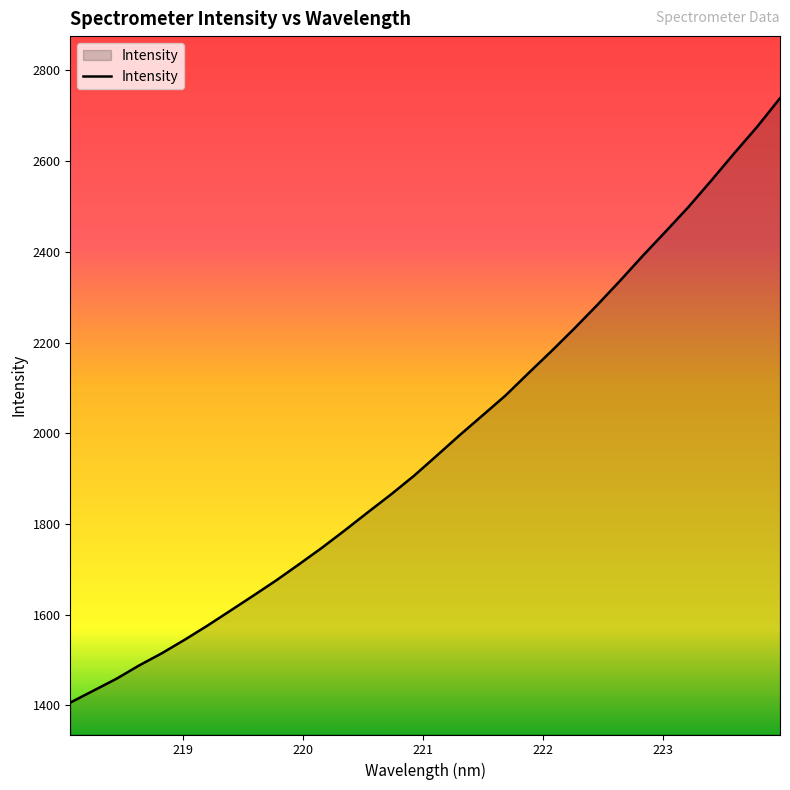

What is the minimum value shown in the chart?

1406.4